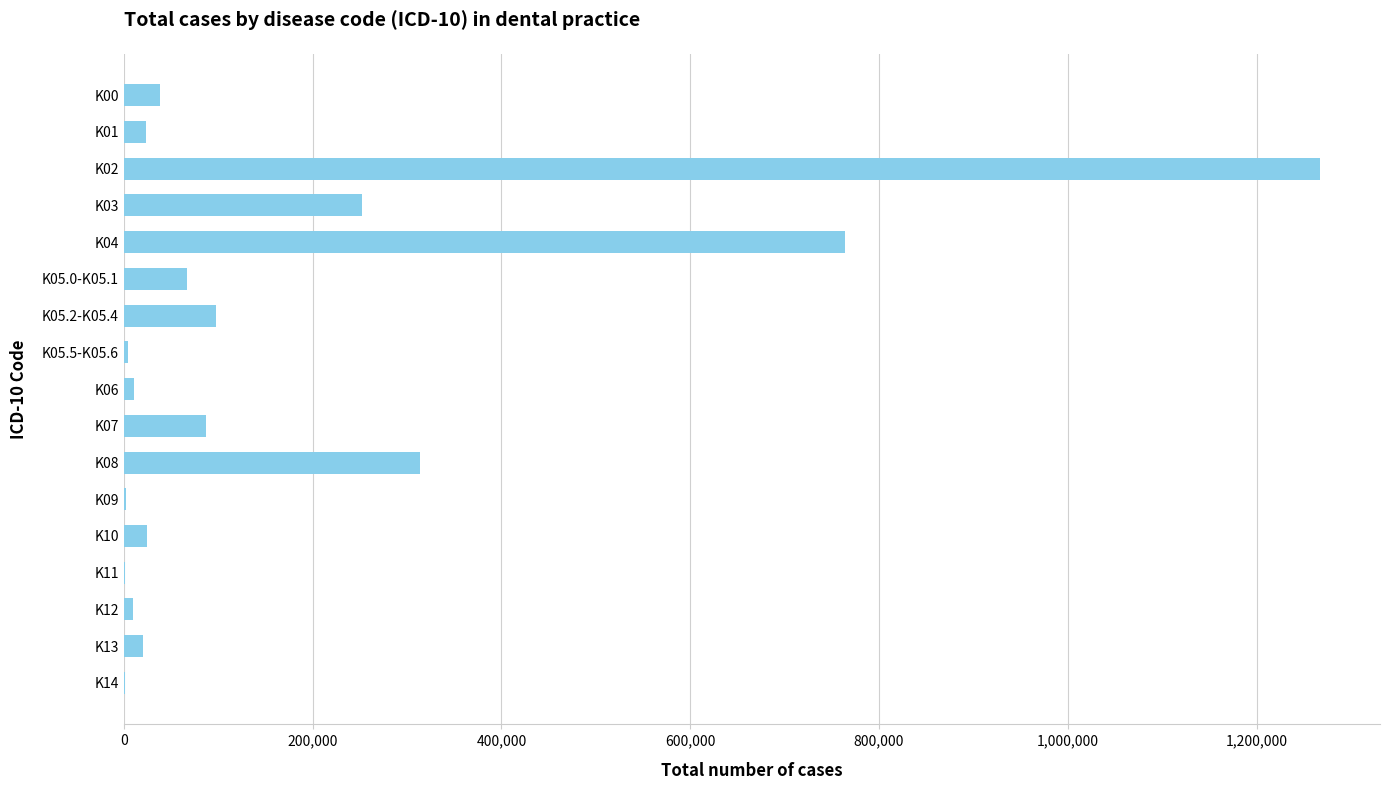

Which category has the highest value across all series?

K02